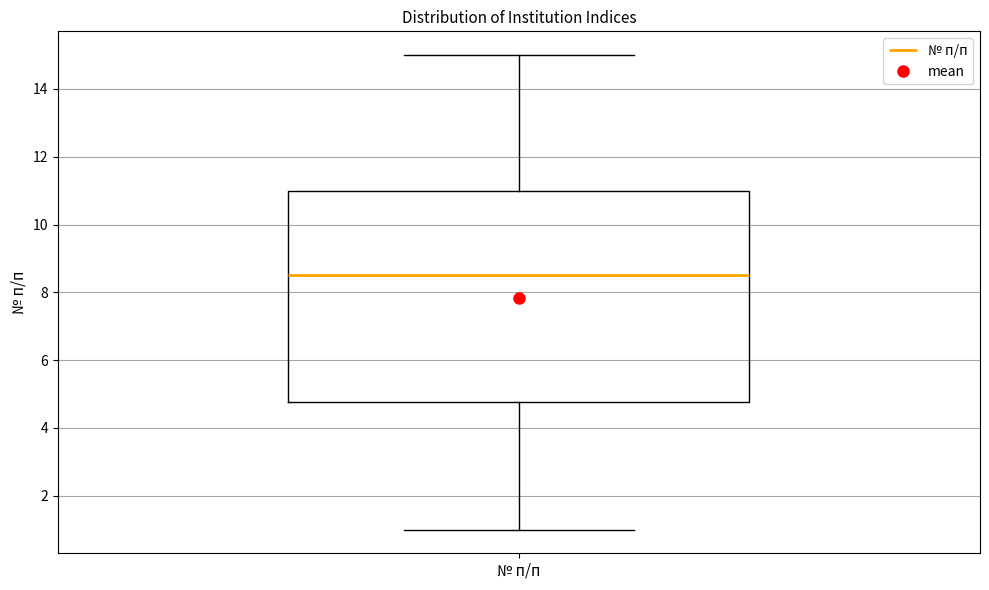

Where does the lower whisker of the box for № п/п end on the y-axis? The values are not printed on the chart, so give them approximately, as read against the axis.

1.0